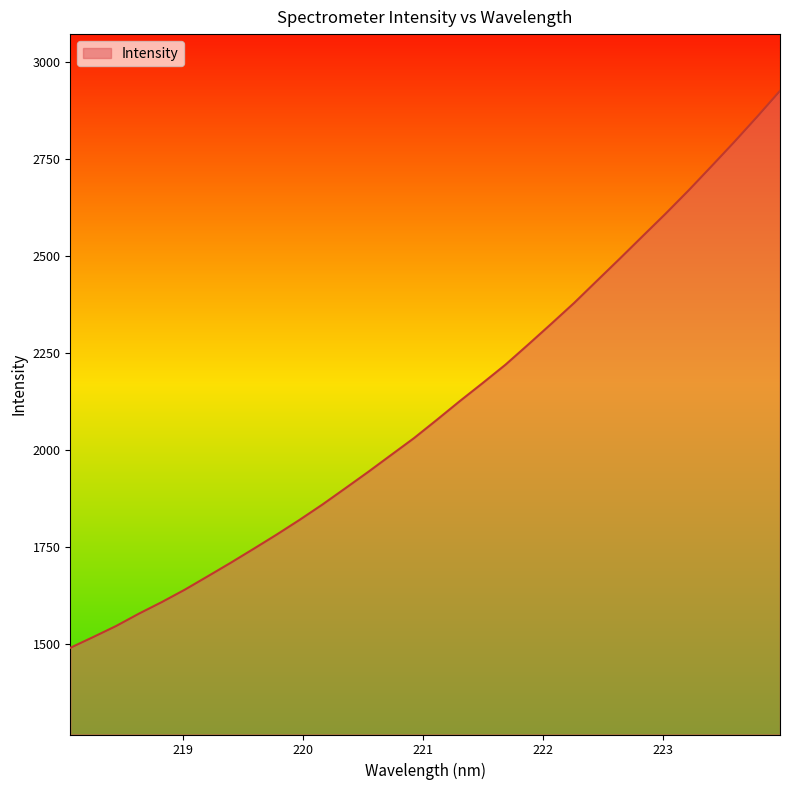

What is the maximum value shown in the chart?

2926.6